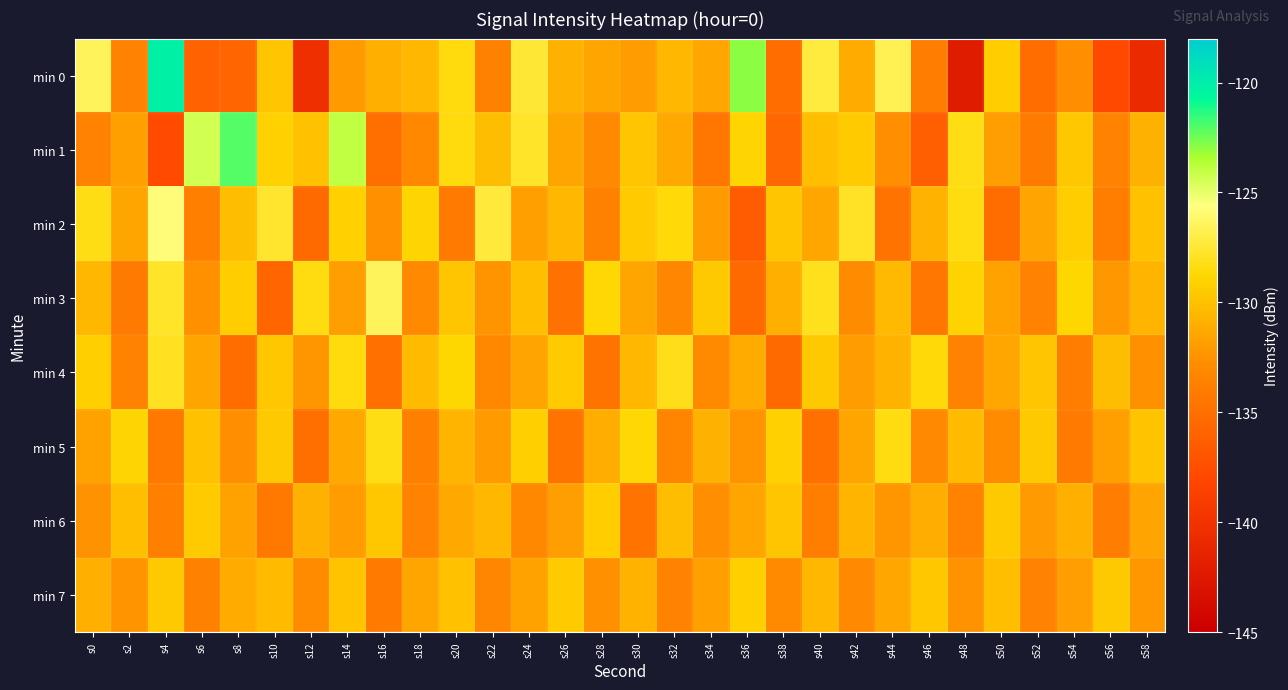

Reading left to right, transcribe all the data shown in this chart.

min 0: s0=-126.5	s2=-133.5	s4=-120.1	s6=-136.0	s8=-135.8	s10=-129.8	s12=-140.3	s14=-132.0	s16=-130.9	s18=-130.5	s20=-128.5	s22=-133.7	s24=-127.5	s26=-130.9	s28=-131.4	s30=-132.0	s32=-130.5	s34=-131.3	s36=-122.9	s38=-135.2	s40=-127.2	s42=-131.1	s44=-126.8	s46=-134.0	s48=-142.3	s50=-129.4	s52=-135.1	s54=-132.7	s56=-137.9	s58=-140.8
min 1: s0=-133.6	s2=-131.7	s4=-137.7	s6=-124.4	s8=-122.0	s10=-129.2	s12=-129.9	s14=-124.0	s16=-135.0	s18=-133.1	s20=-128.5	s22=-130.2	s24=-127.8	s26=-131.5	s28=-133.0	s30=-129.8	s32=-131.2	s34=-134.5	s36=-128.9	s38=-135.6	s40=-130.1	s42=-129.4	s44=-132.7	s46=-136.2	s48=-128.3	s50=-131.9	s52=-134.1	s54=-129.7	s56=-133.4	s58=-130.8
min 2: s0=-128.3	s2=-131.5	s4=-125.7	s6=-133.8	s8=-130.2	s10=-127.6	s12=-135.4	s14=-129.1	s16=-132.6	s18=-128.9	s20=-134.2	s22=-127.3	s24=-131.8	s26=-130.5	s28=-133.7	s30=-129.4	s32=-128.6	s34=-132.1	s36=-136.5	s38=-129.8	s40=-131.3	s42=-127.9	s44=-134.6	s46=-130.7	s48=-128.4	s50=-135.1	s52=-131.6	s54=-129.3	s56=-133.9	s58=-130.0
min 3: s0=-130.5	s2=-134.2	s4=-127.8	s6=-132.6	s8=-129.3	s10=-135.7	s12=-128.4	s14=-131.9	s16=-126.5	s18=-133.0	s20=-129.8	s22=-132.4	s24=-130.1	s26=-134.8	s28=-128.7	s30=-131.5	s32=-133.2	s34=-129.6	s36=-135.3	s38=-130.9	s40=-128.1	s42=-132.8	s44=-130.4	s46=-134.5	s48=-129.0	s50=-131.7	s52=-133.5	s54=-128.8	s56=-132.2	s58=-130.6
min 4: s0=-129.2	s2=-133.6	s4=-128.0	s6=-131.4	s8=-135.1	s10=-129.7	s12=-132.3	s14=-128.5	s16=-134.9	s18=-130.3	s20=-128.8	s22=-133.1	s24=-131.6	s26=-129.4	s28=-134.7	s30=-130.5	s32=-128.2	s34=-132.9	s36=-131.1	s38=-135.4	s40=-129.5	s42=-132.0	s44=-130.7	s46=-128.6	s48=-133.4	s50=-131.3	s52=-129.8	s54=-134.0	s56=-130.2	s58=-132.6
min 5: s0=-131.7	s2=-128.9	s4=-134.3	s6=-130.0	s8=-132.7	s10=-129.5	s12=-135.0	s14=-131.2	s16=-128.3	s18=-133.8	s20=-130.6	s22=-132.1	s24=-129.2	s26=-134.6	s28=-131.0	s30=-128.7	s32=-133.3	s34=-130.8	s36=-132.4	s38=-129.1	s40=-134.9	s42=-131.5	s44=-128.4	s46=-133.0	s48=-130.3	s50=-132.8	s52=-129.6	s54=-134.2	s56=-131.8	s58=-129.9
min 6: s0=-132.5	s2=-130.1	s4=-133.8	s6=-129.4	s8=-131.7	s10=-134.3	s12=-130.8	s14=-132.0	s16=-129.7	s18=-133.5	s20=-131.2	s22=-130.5	s24=-133.1	s26=-131.9	s28=-129.3	s30=-134.6	s32=-130.2	s34=-132.7	s36=-131.4	s38=-129.8	s40=-133.9	s42=-130.6	s44=-132.3	s46=-131.0	s48=-133.4	s50=-129.5	s52=-132.1	s54=-130.9	s56=-134.0	s58=-131.6
min 7: s0=-130.9	s2=-132.4	s4=-129.6	s6=-133.7	s8=-131.1	s10=-130.3	s12=-132.8	s14=-129.9	s16=-134.1	s18=-131.5	s20=-130.0	s22=-133.2	s24=-131.7	s26=-129.4	s28=-132.6	s30=-130.7	s32=-133.4	s34=-131.8	s36=-129.2	s38=-132.9	s40=-130.5	s42=-133.0	s44=-131.3	s46=-129.7	s48=-132.5	s50=-130.1	s52=-133.6	s54=-131.9	s56=-129.5	s58=-132.2